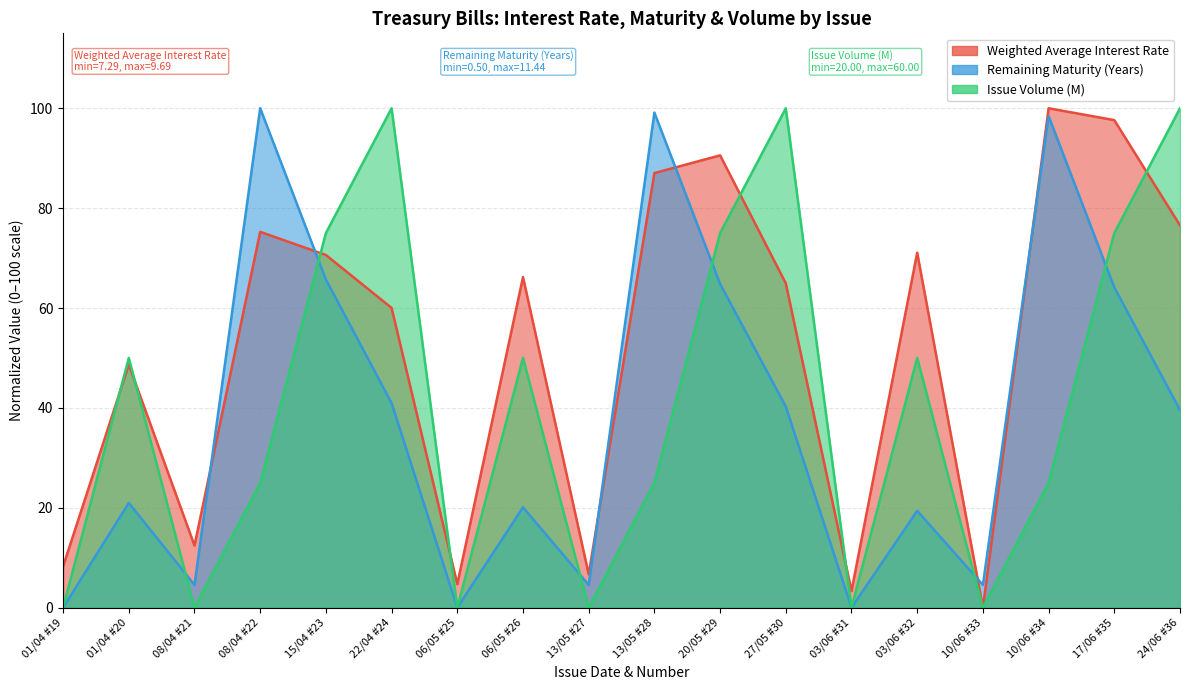

Rank the categories by Weighted Average Interest Rate value from highest to lowest.

10/06 #34, 17/06 #35, 20/05 #29, 13/05 #28, 24/06 #36, 08/04 #22, 03/06 #32, 15/04 #23, 06/05 #26, 27/05 #30, 22/04 #24, 01/04 #20, 08/04 #21, 01/04 #19, 13/05 #27, 06/05 #25, 03/06 #31, 10/06 #33